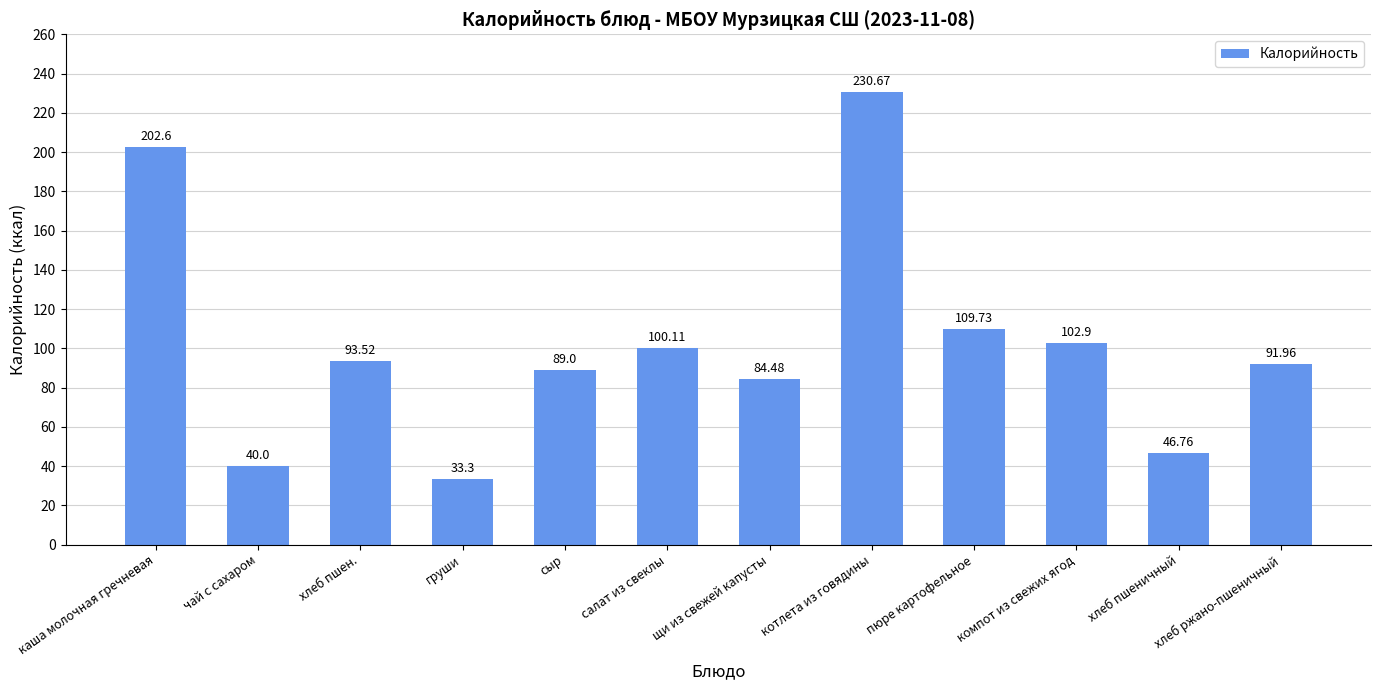

Is it true that the value at салат из свеклы is 100.1?

True